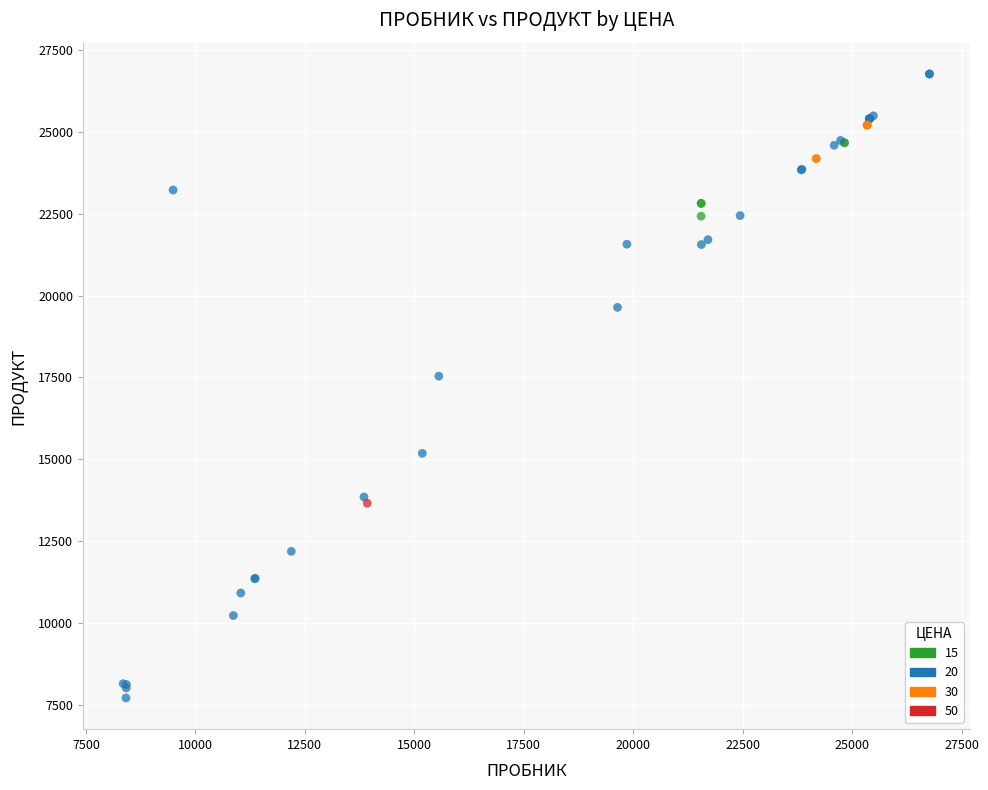

What are all the series names shown in the legend?

15, 20, 30, 50